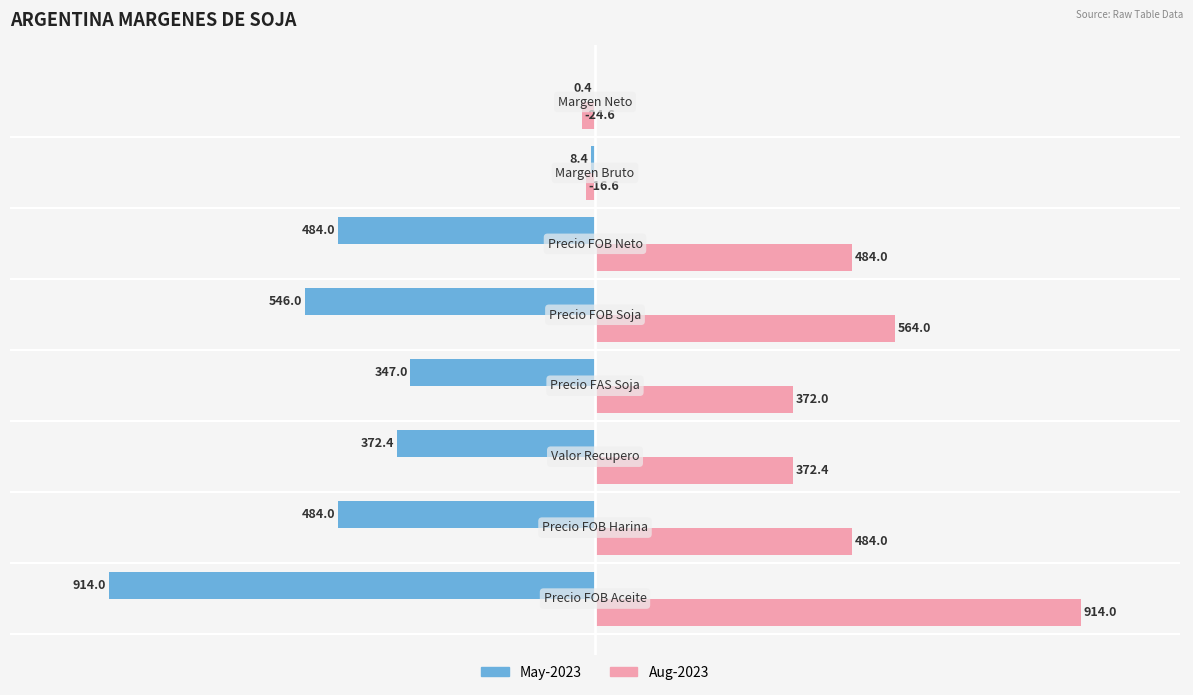

Count the number of data series in this chart.

2